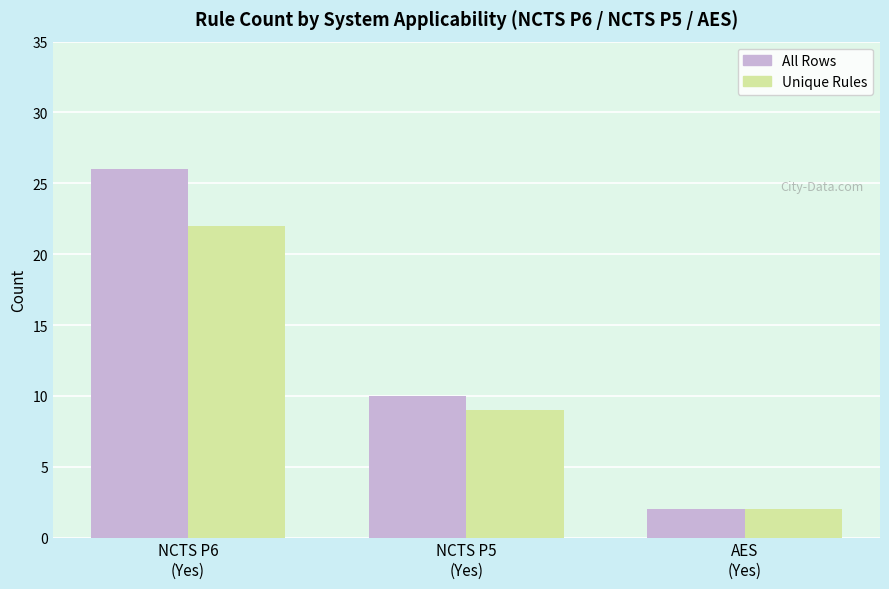

What is the greatest value displayed?

26